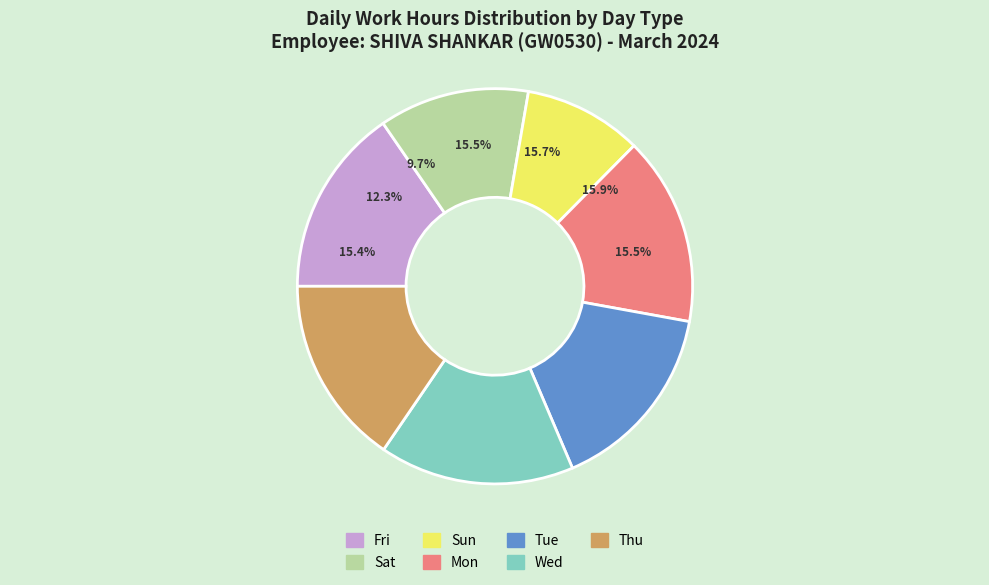

True or false: 12-Tue accounts for 1% of the total.

False